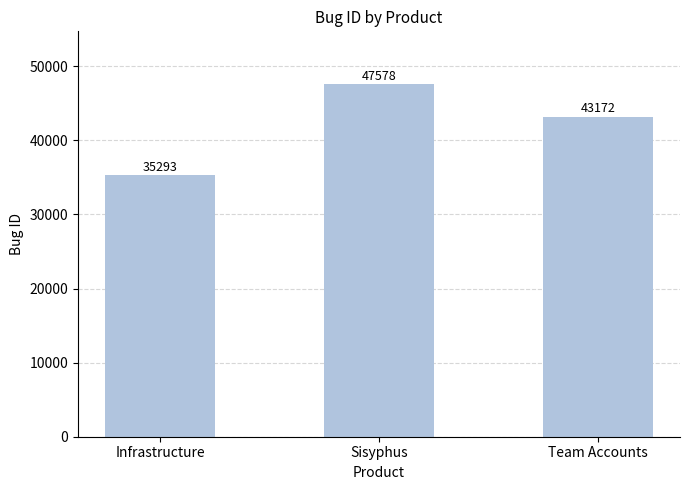

At which label does the data first exceed 43172?

Sisyphus